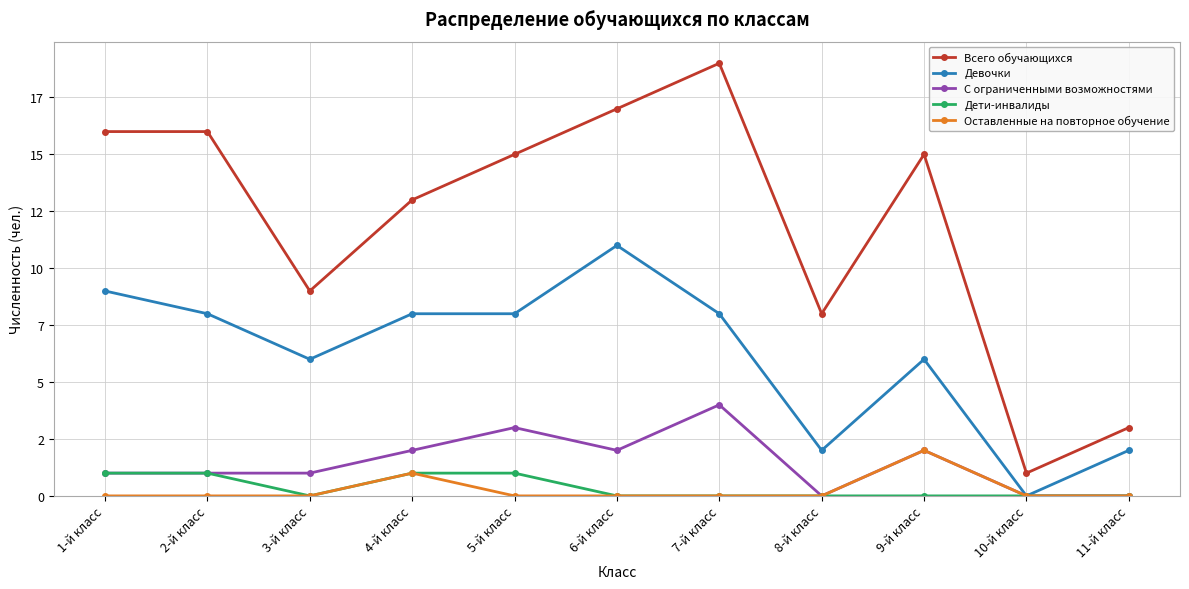

Which has a higher value, 6-й класс or 9-й класс?

6-й класс